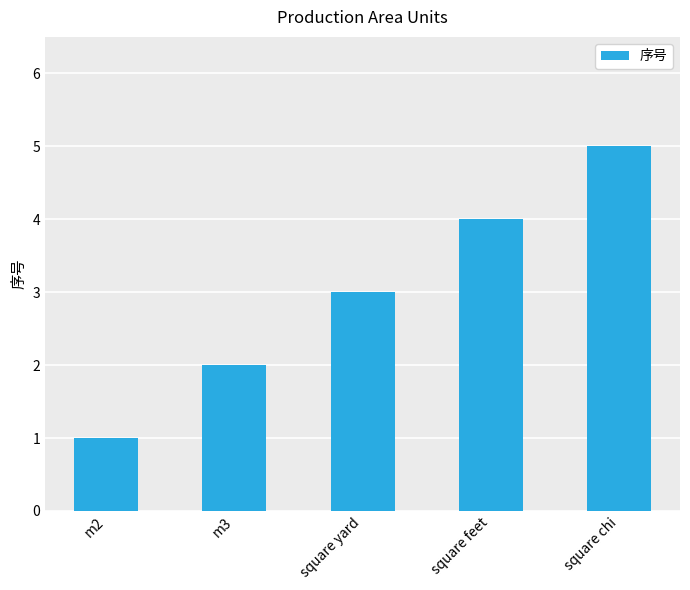

Rank the categories by value from highest to lowest.

square chi, square feet, square yard, m3, m2